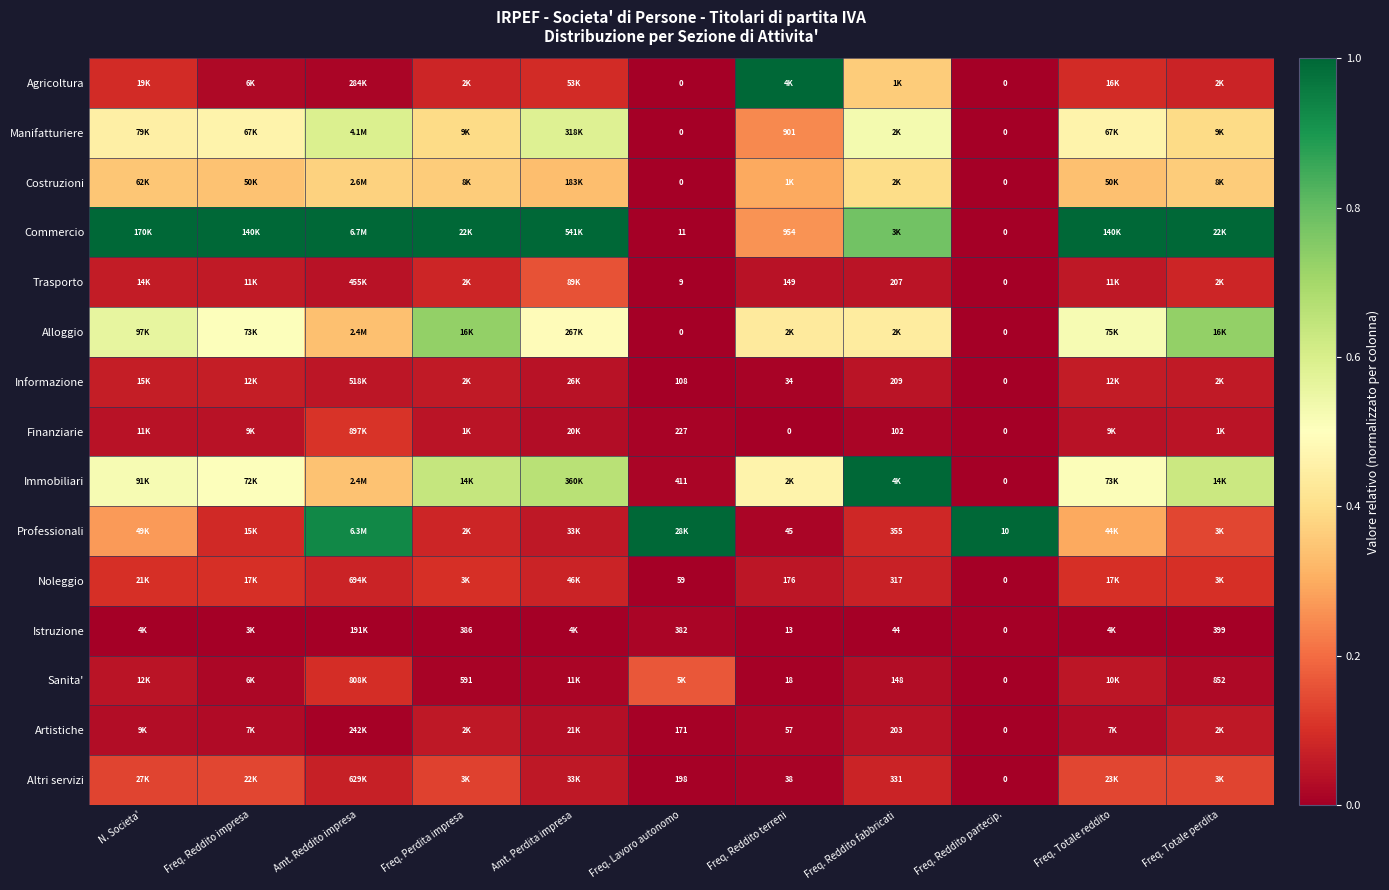

At which label does Trasporto reach its minimum?

Freq. Reddito partecip.